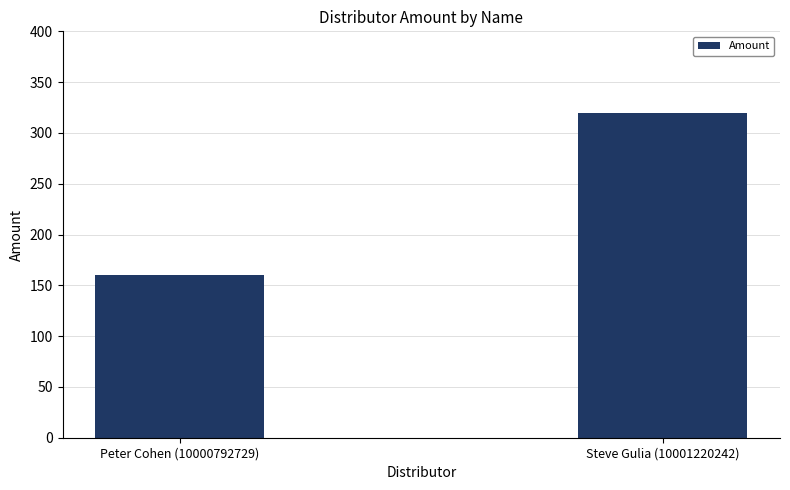

At which category does the chart reach its minimum across all series?

Peter Cohen (10000792729)